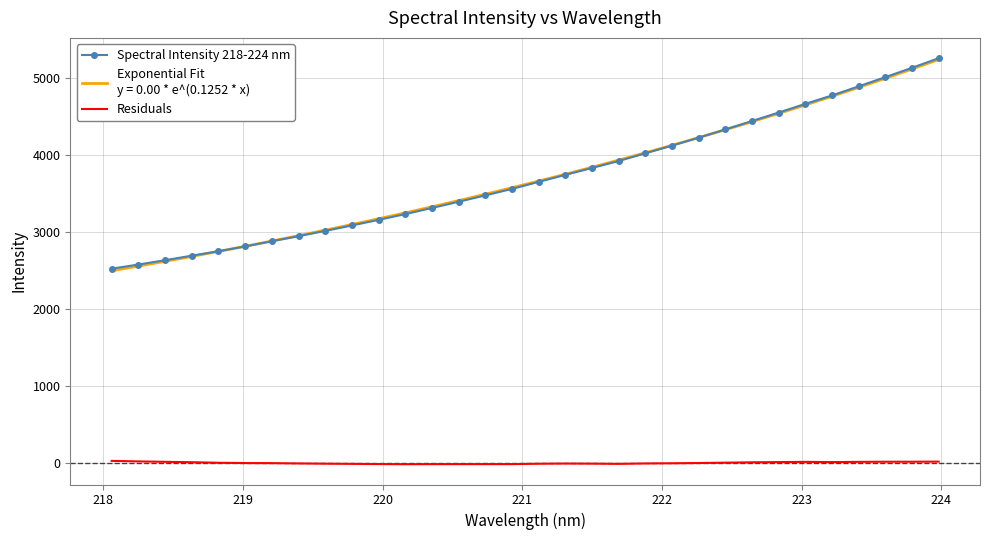

True or false: Spectral Intensity 218-224 nm and Residuals cross at least once.

False